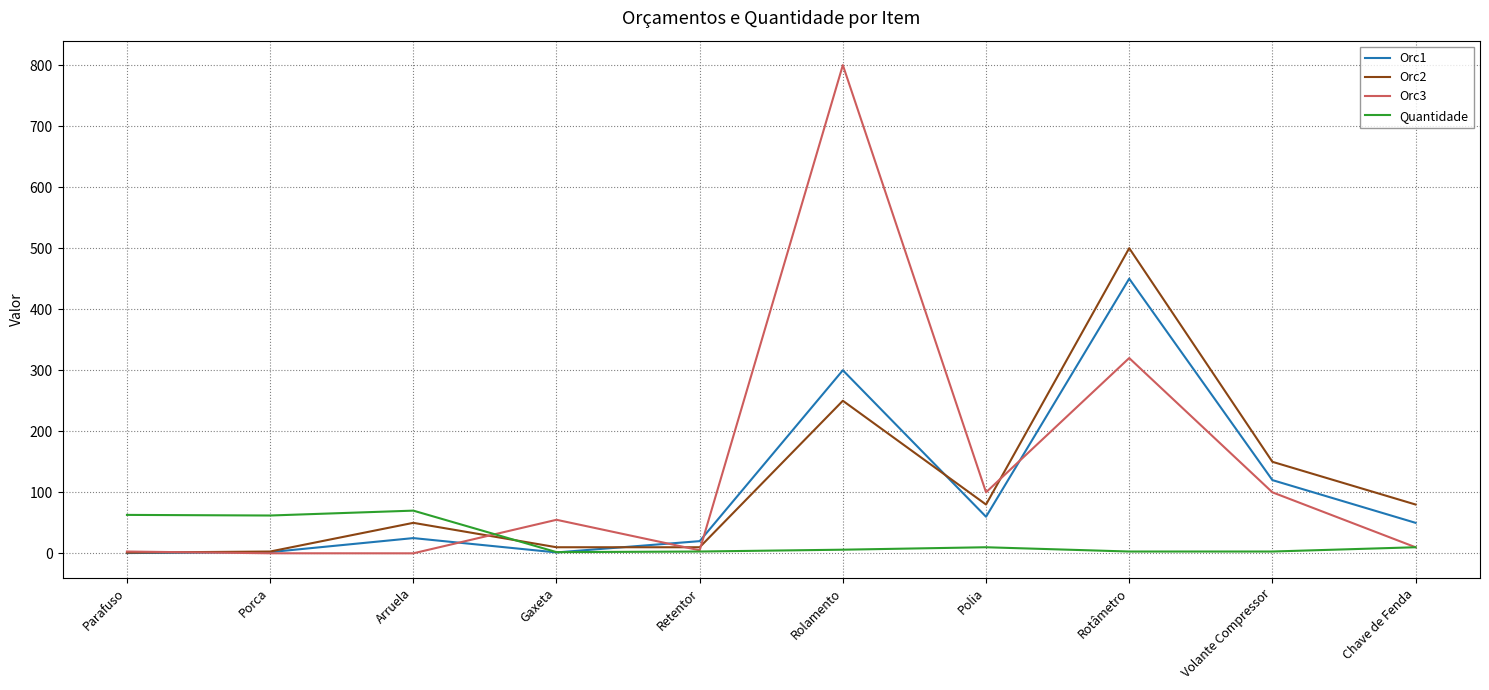

Is the value of Orc1 at Volante Compressor greater than the value of Orc3 at Porca?

Yes